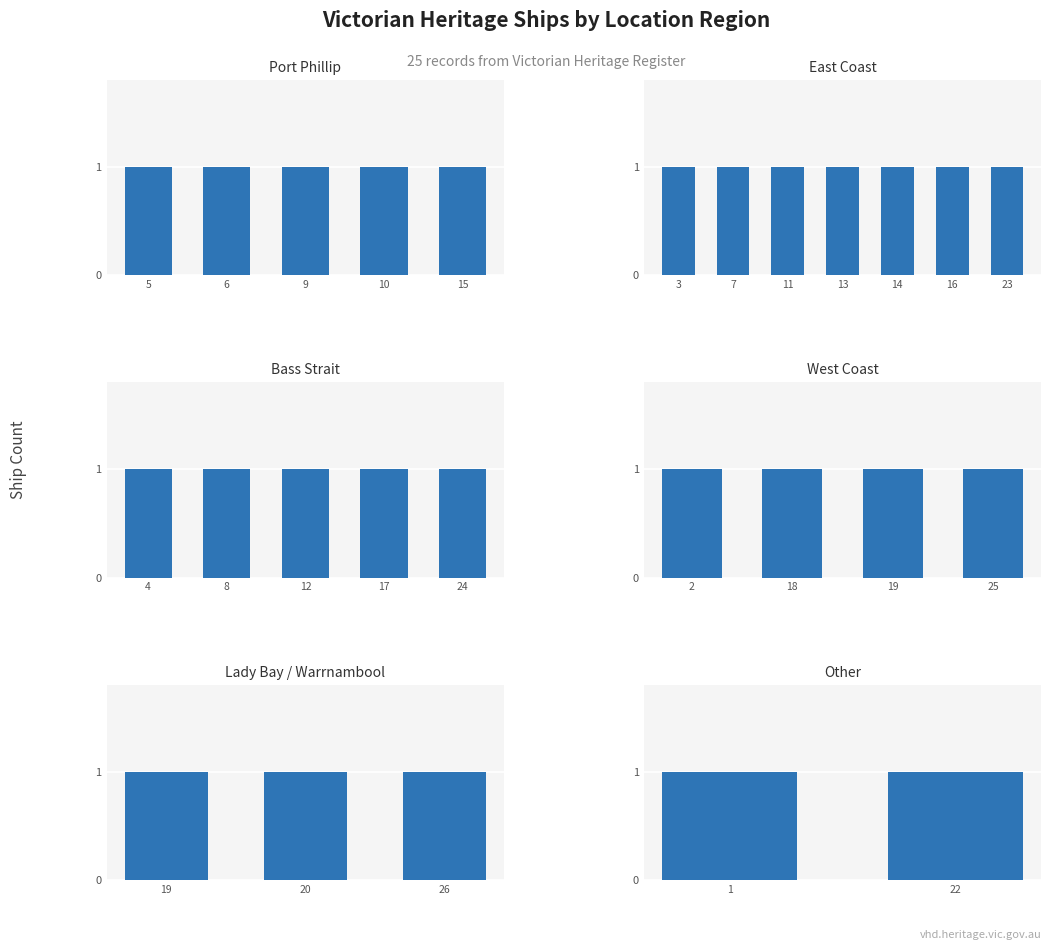

Count the number of data series in this chart.

6